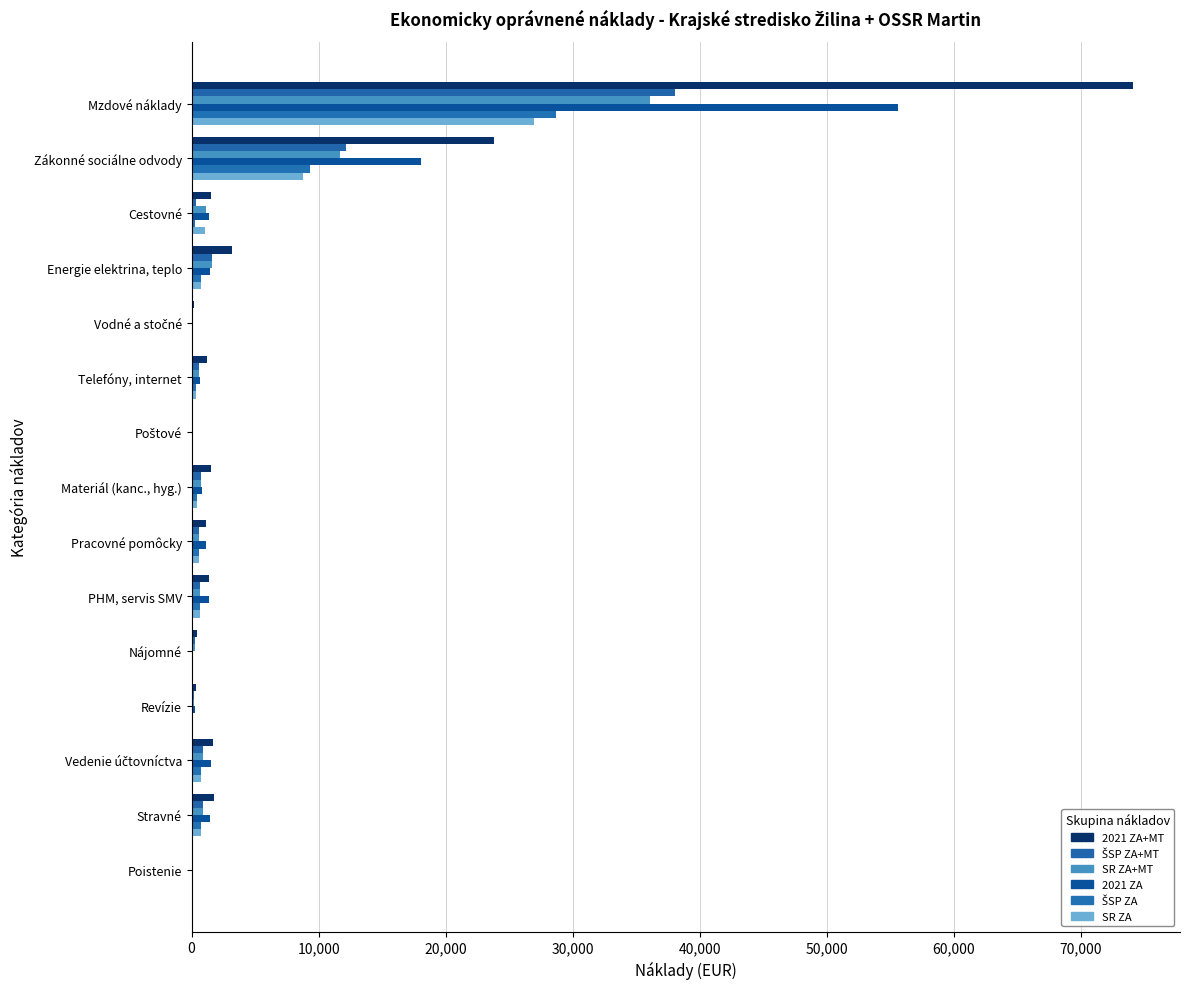

How many series are shown in this chart?

6